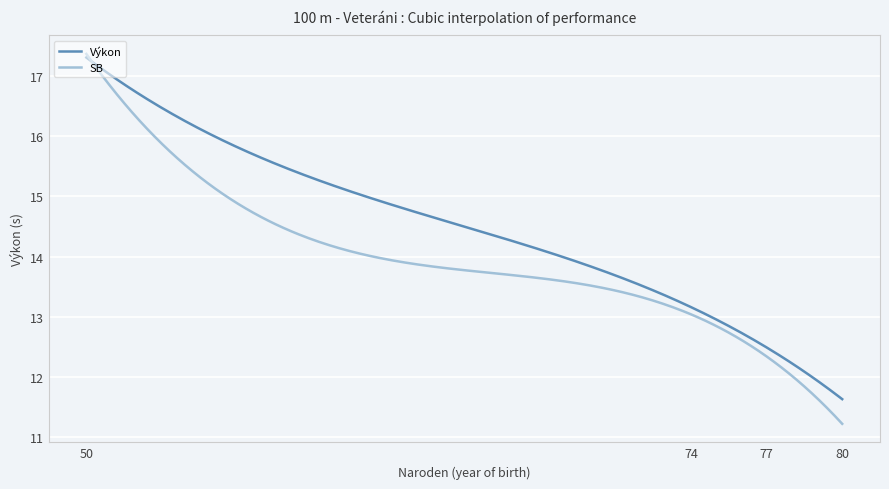

What is the average value of the Výkon series?

14.5